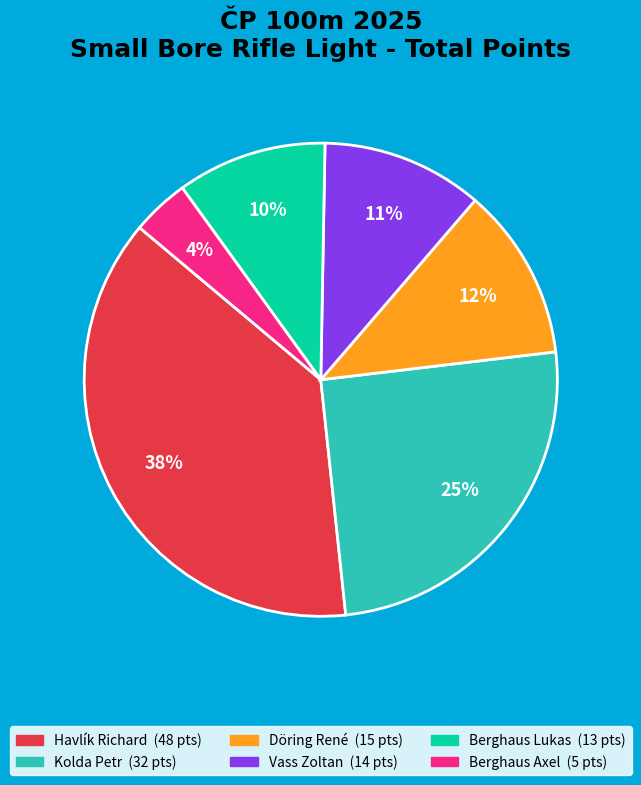

True or false: Havlík Richard accounts for 50% of the total.

False